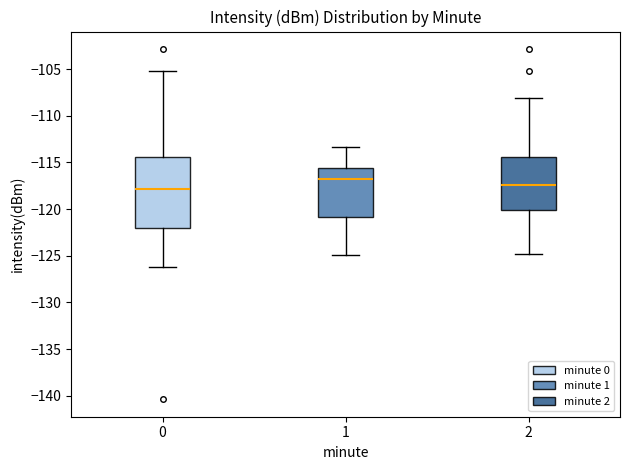

Where does the lower whisker of the box at x = 0 end on the y-axis? The values are not printed on the chart, so give them approximately, as read against the axis.

-126.0